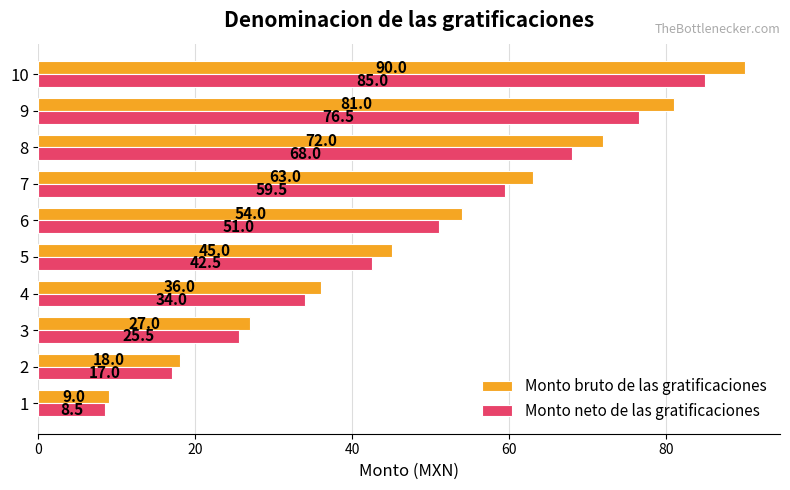

What is the lowest value of the Monto bruto de las gratificaciones series?

9.0